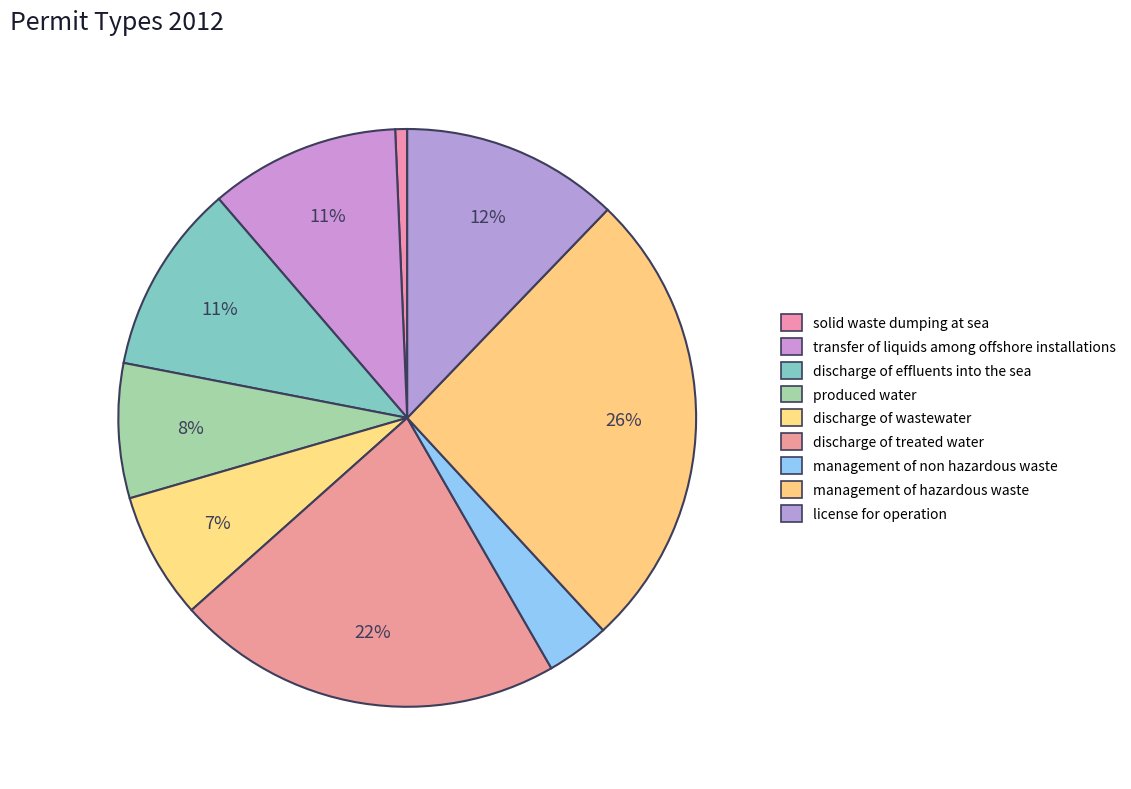

Is it true that produced water is 2% of the pie?

False